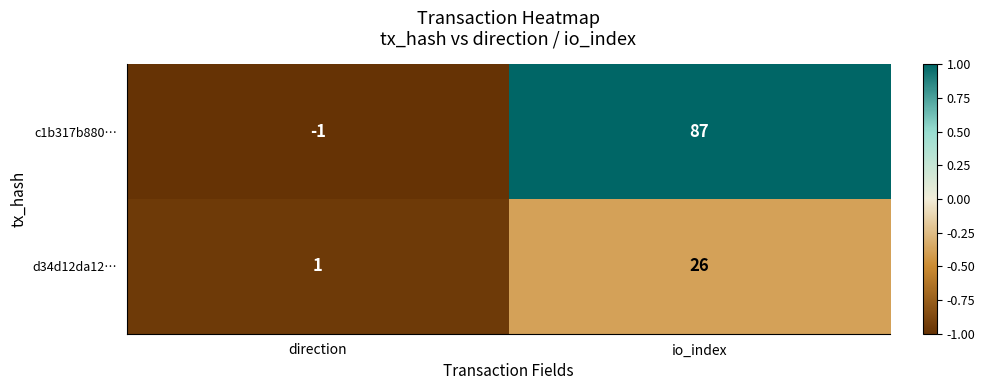

At how many categories does at least one series exceed 0?

2